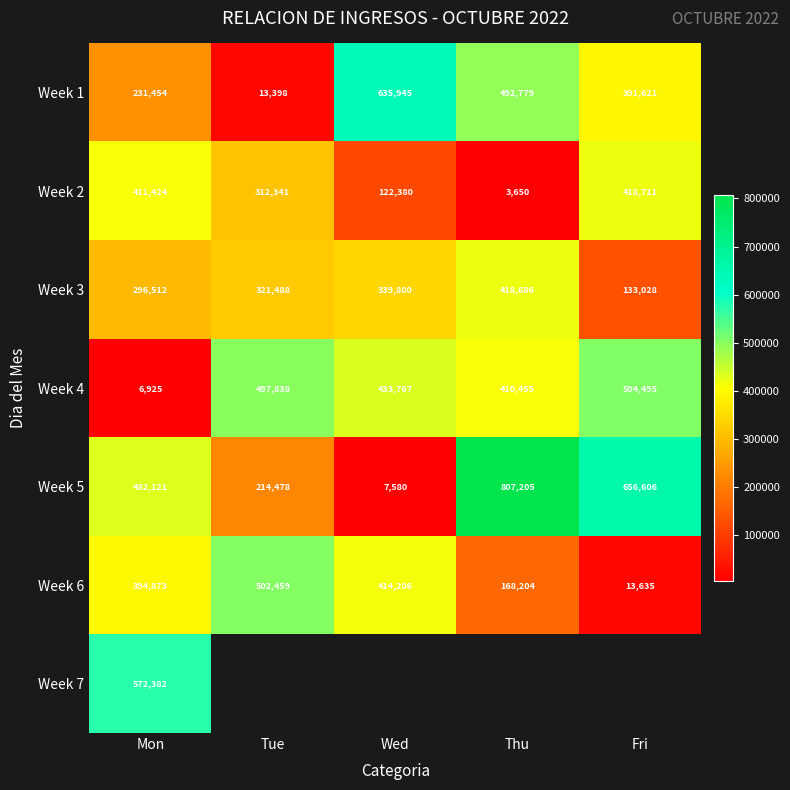

Which label corresponds to the smallest value in the chart?

Thu